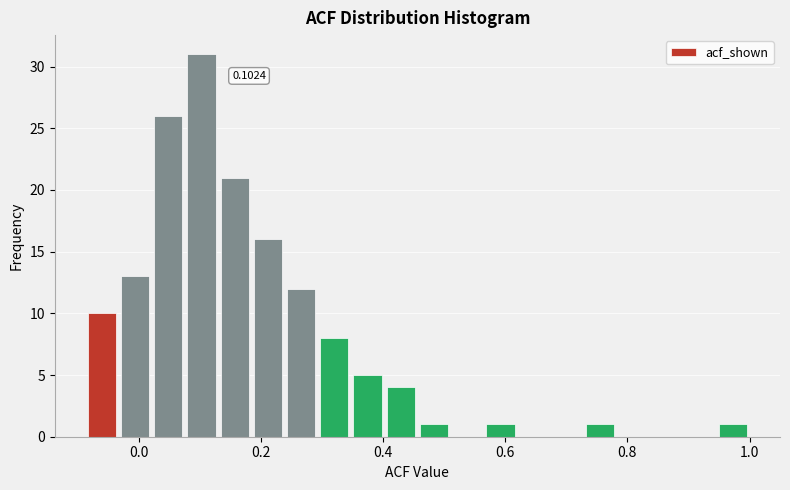

Around what value on the x-axis is the tallest bar? Give the approximate position of its centre, as read against the axis.

0.10